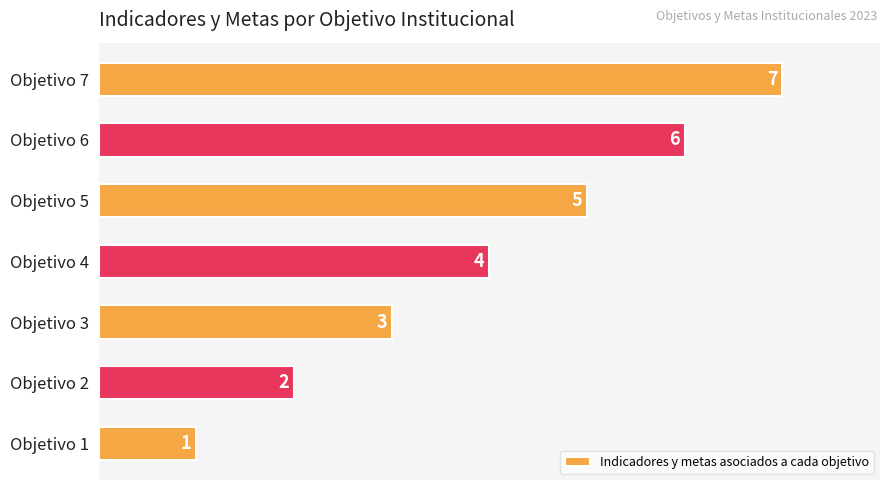

What is the sum of all values?

28